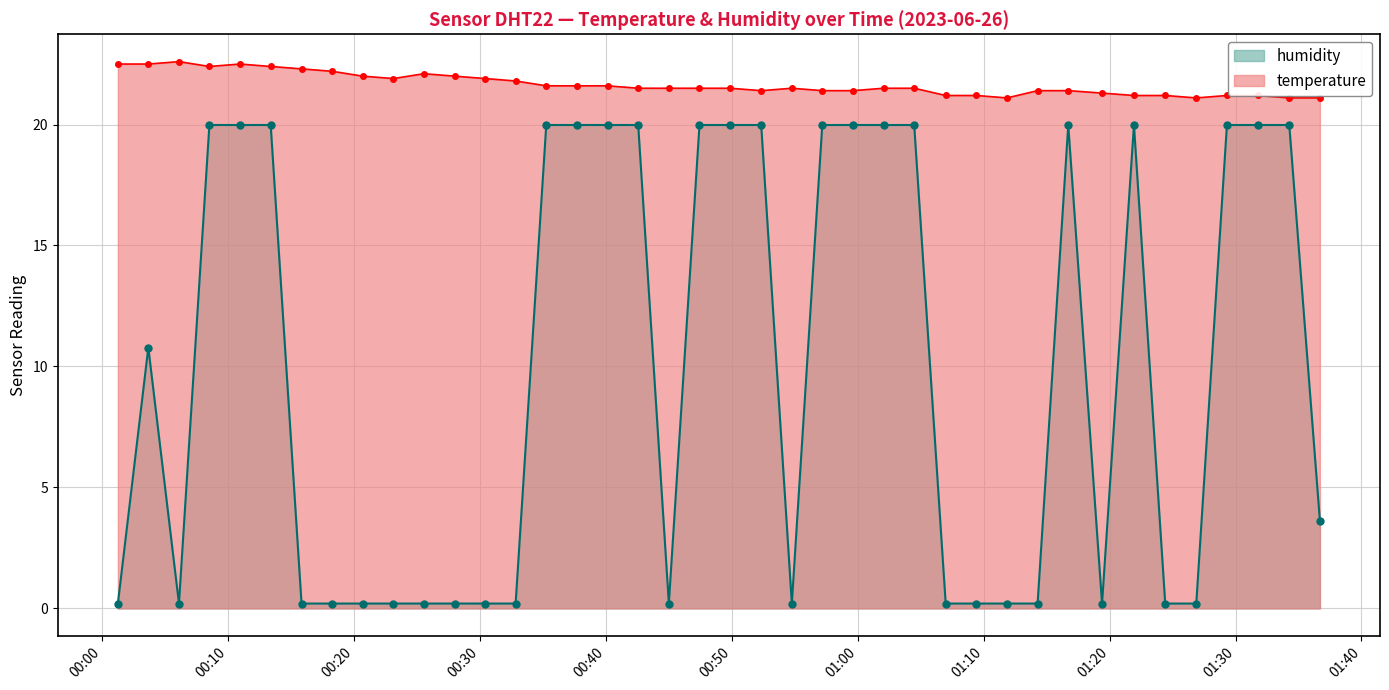

What is the difference between the second highest and minimum values in the temperature series?

1.4